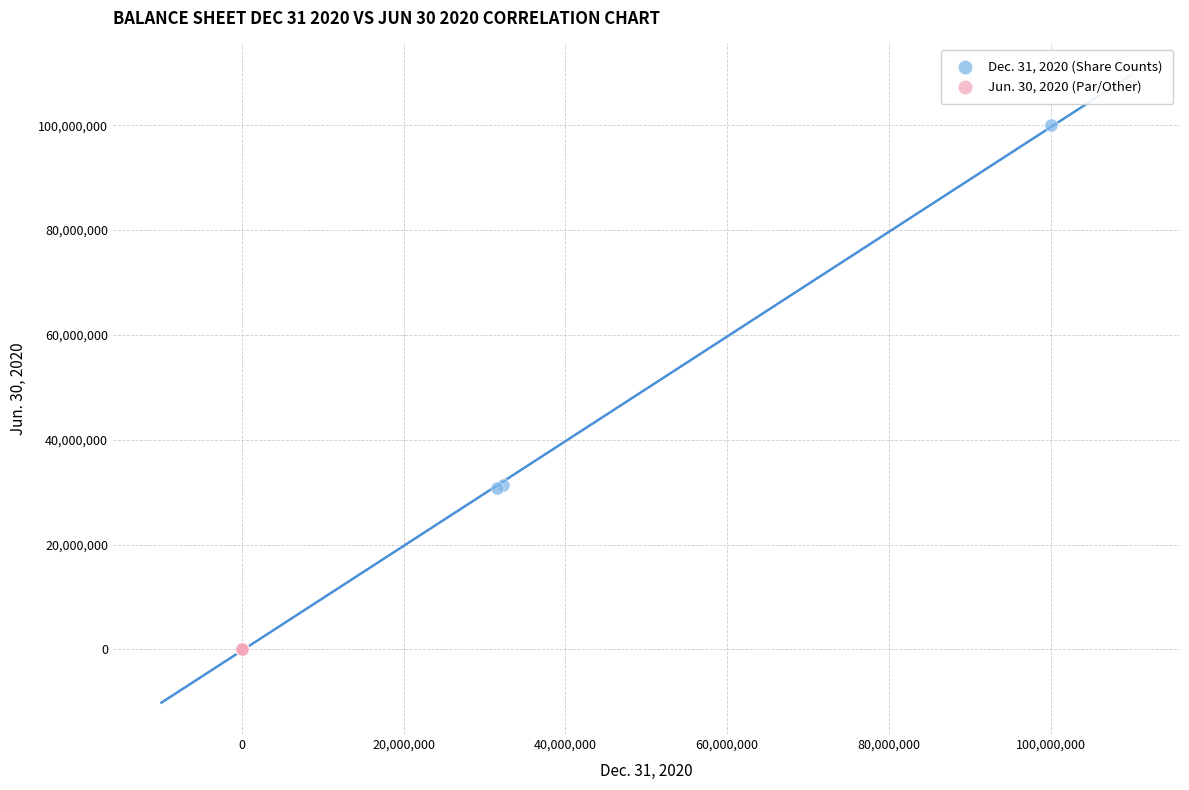

What are all the series names shown in the legend?

Dec. 31, 2020 (Share Counts), Jun. 30, 2020 (Par/Other)